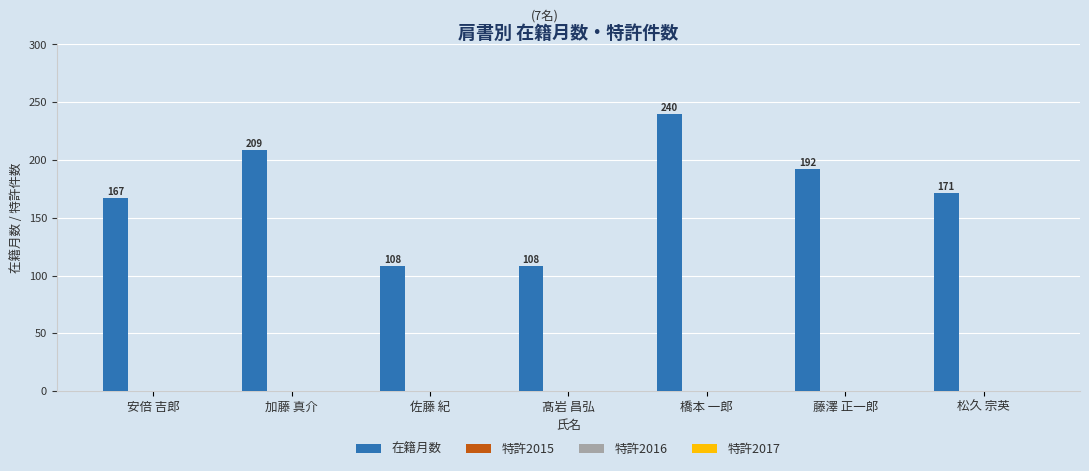

What is the value of the 1st bar from the left?

167